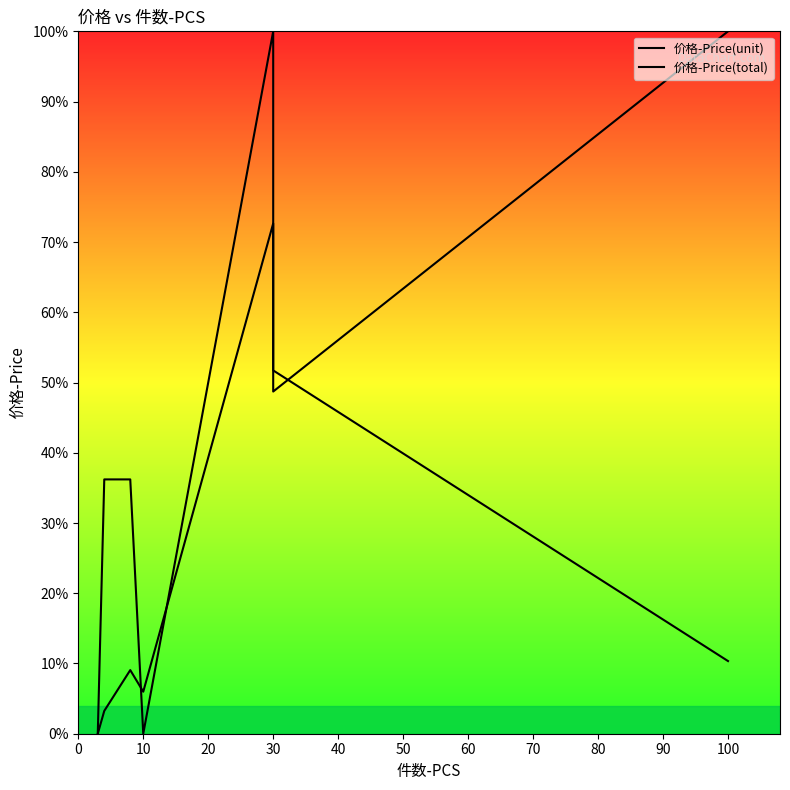

Reading left to right, extract all data points from this chart.

价格-Price(unit): 0.0	36.2	36.2	36.2	0.0	0.0	100.0	51.7	10.3
价格-Price(total): 0.0	3.2	7.6	9.1	6.0	6.0	72.6	48.7	100.0